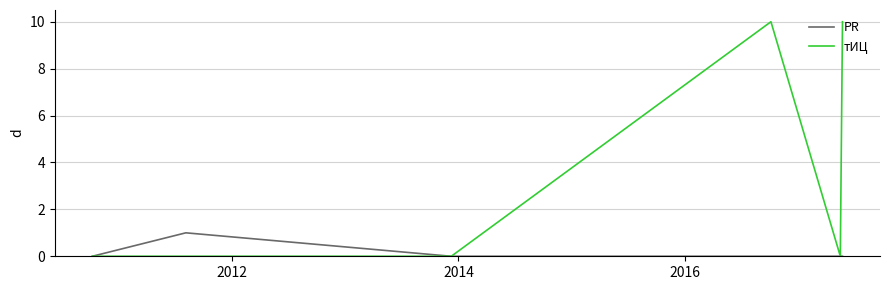

Does the chart have visible grid lines?

Yes